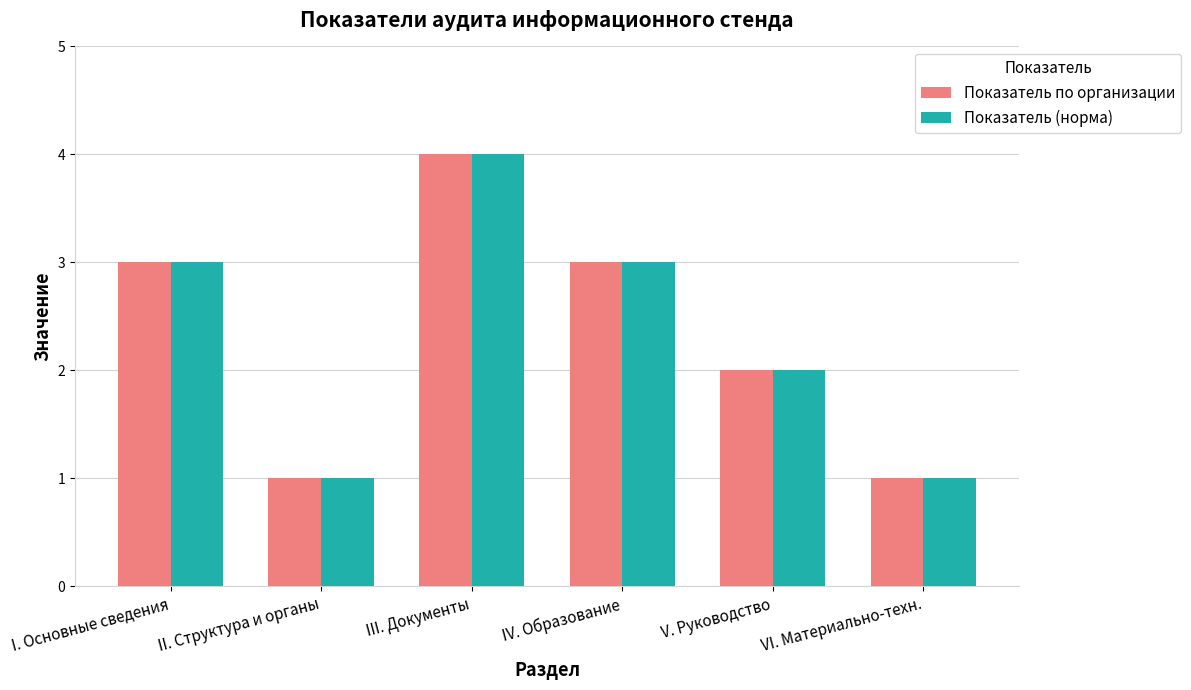

Are the bars horizontal?

No